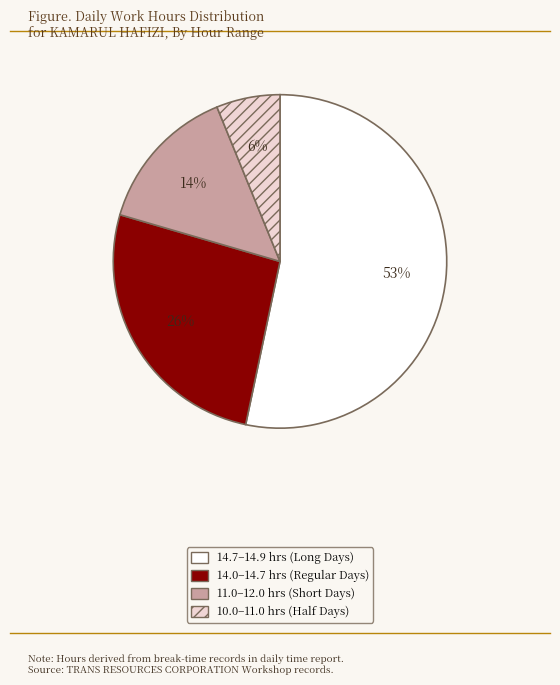

Is there any slice that represents more than half of the pie?

Yes